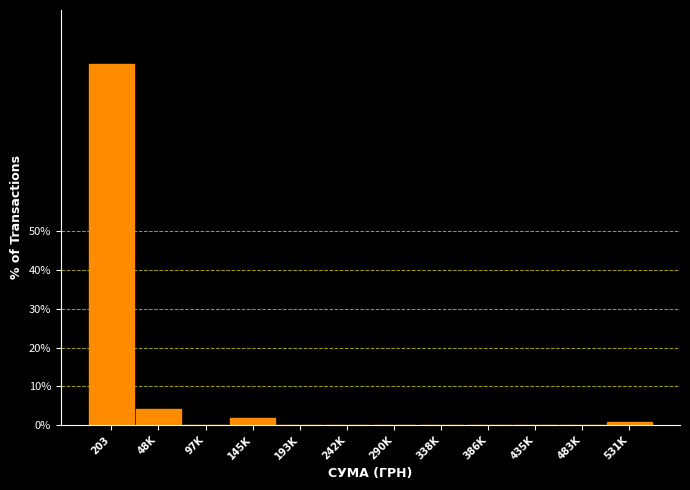

Reading right to left, extract all data points from this chart.

531K=0.8	483K=0.0	435K=0.0	386K=0.0	338K=0.0	290K=0.0	242K=0.0	193K=0.0	145K=1.7	97K=0.0	48K=4.2	203=93.2